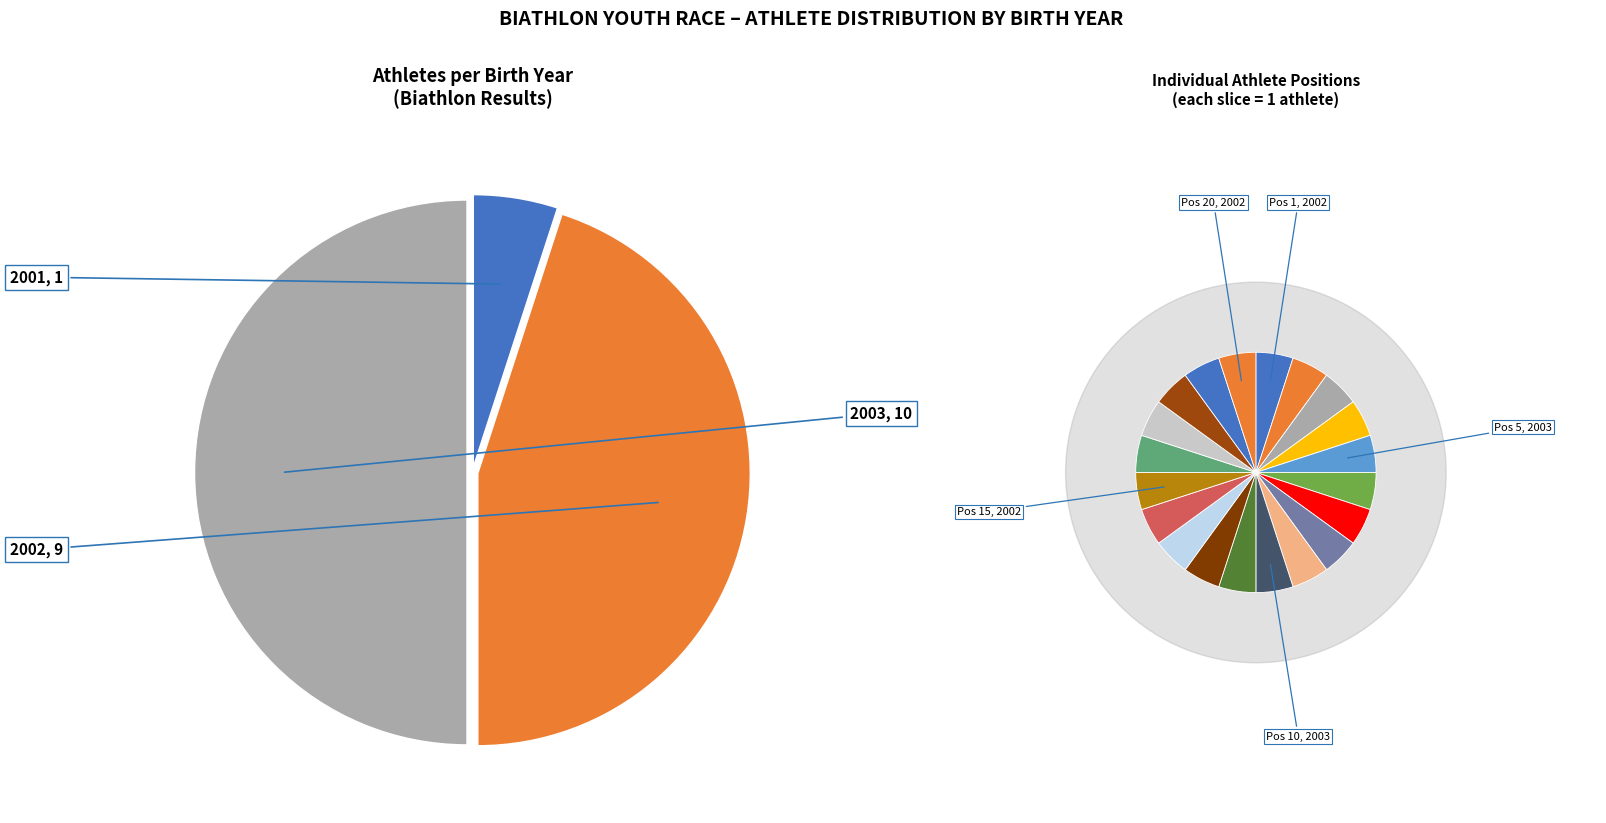

Which has a higher value, 2003 or 2002?

2003